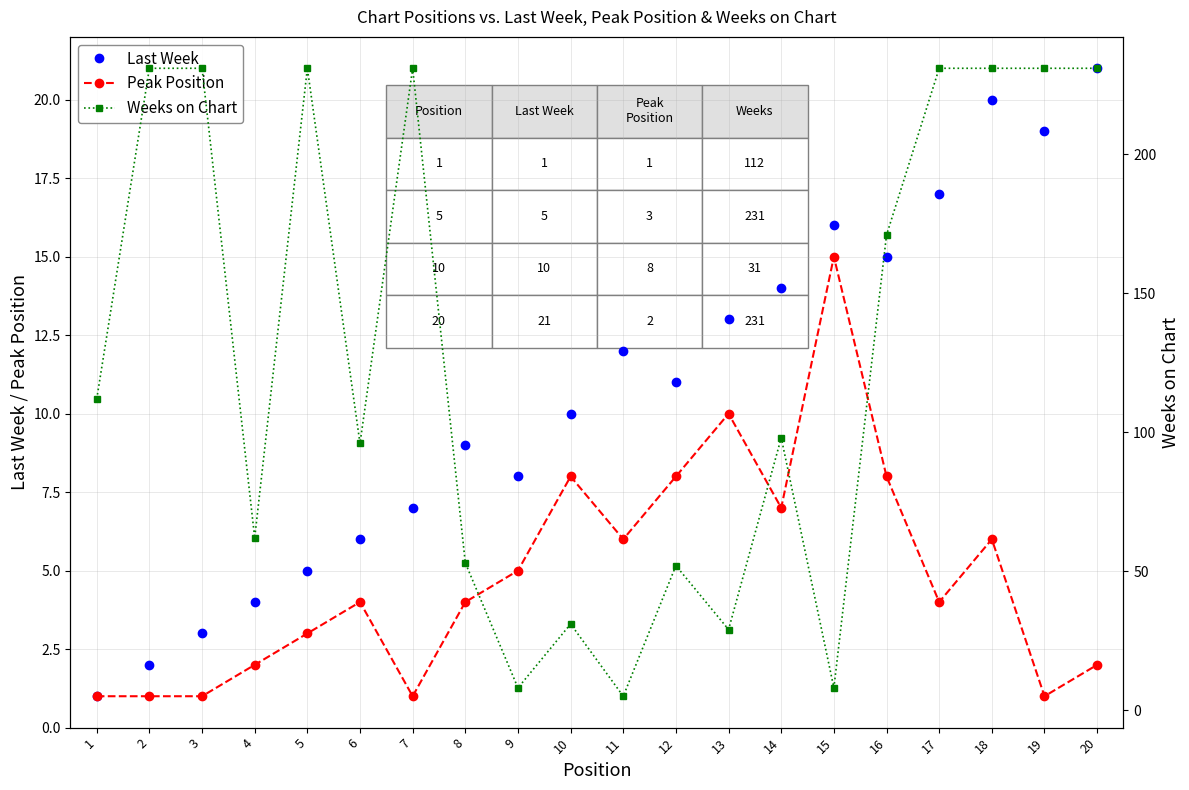

List the labels in order of Weeks on Chart value, largest first.

2, 3, 5, 7, 17, 18, 19, 20, 16, 1, 14, 6, 4, 8, 12, 10, 13, 9, 15, 11